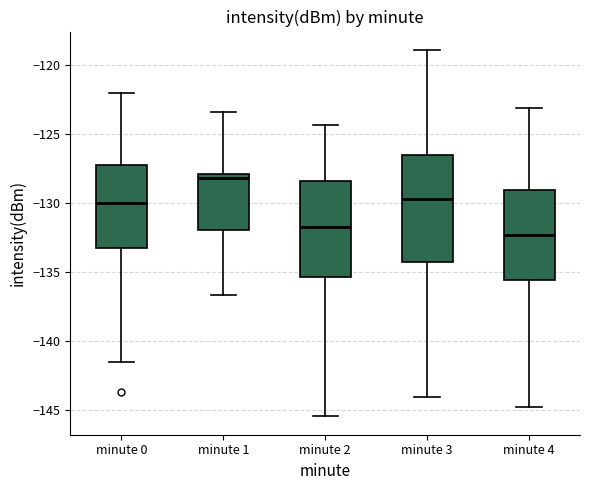

Which box's median line is the highest?

minute 1